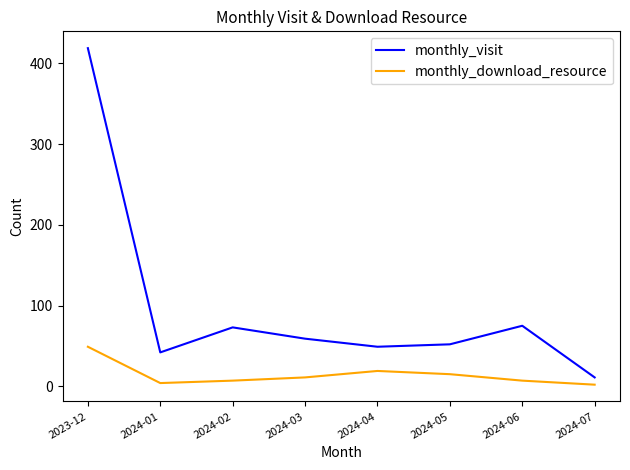

The monthly_download_resource series shows 20 at 2023-12. True or false?

False